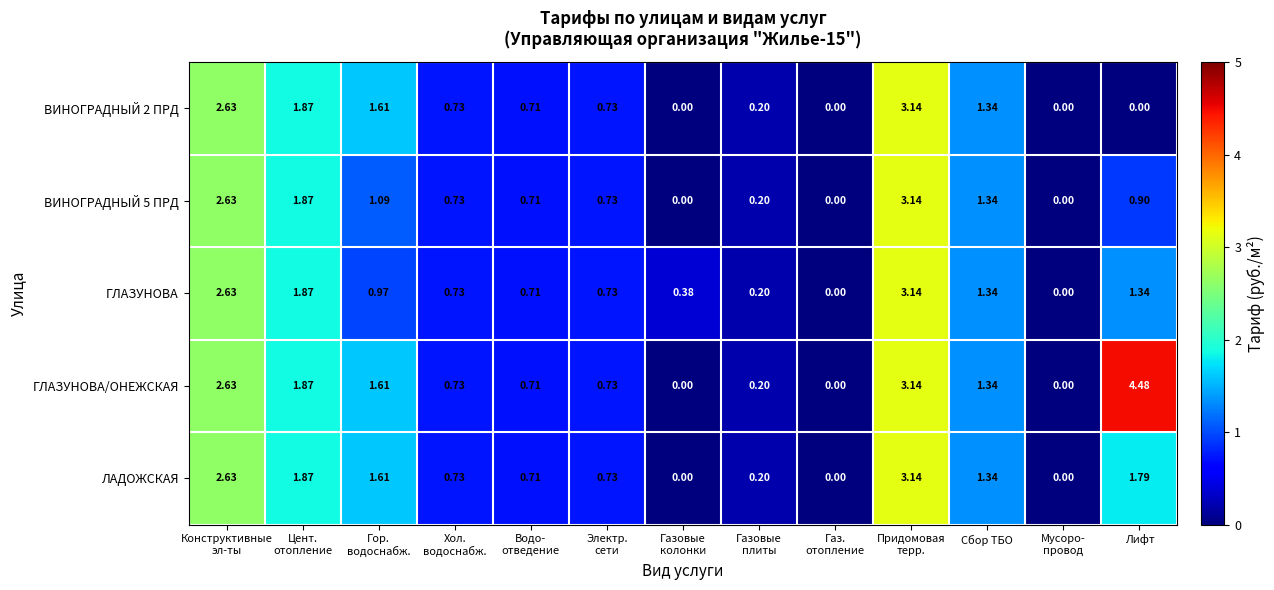

Which series has the largest range (max minus min)?

ГЛАЗУНОВА/ОНЕЖСКАЯ